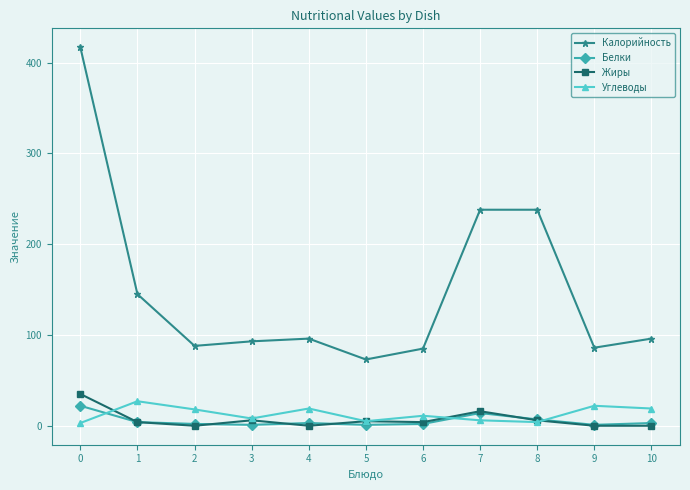

Which series has the largest total across all categories?

Калорийность